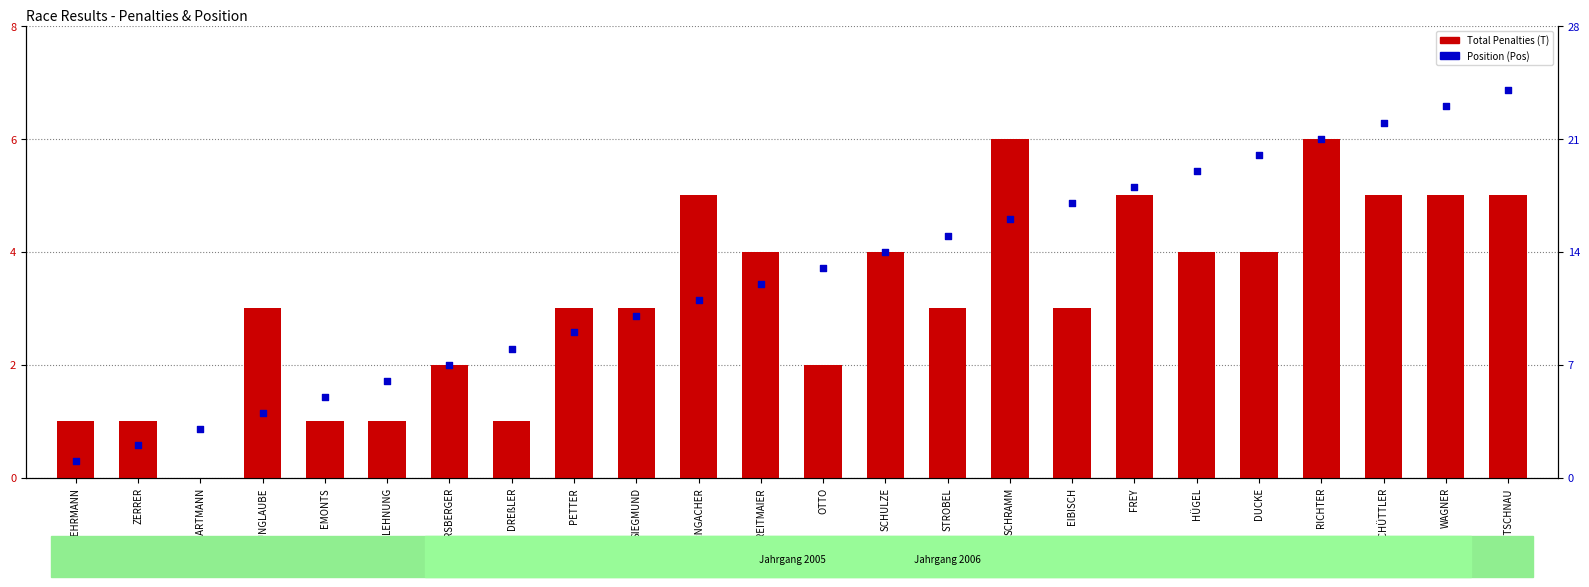

Is the value of Total Penalties (T) at PETTER greater than the value of Position (Pos) at SCHRAMM?

No